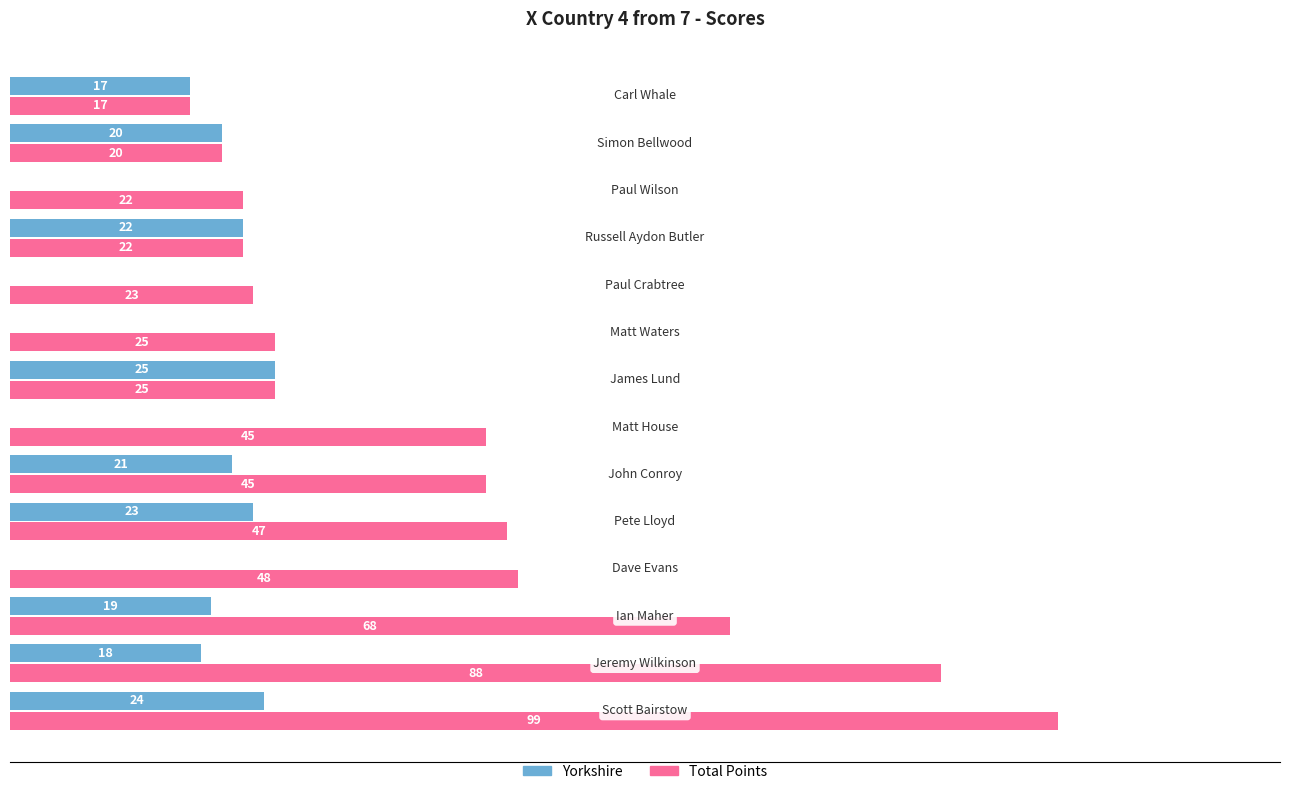

Which series has the largest total across all categories?

Total Points